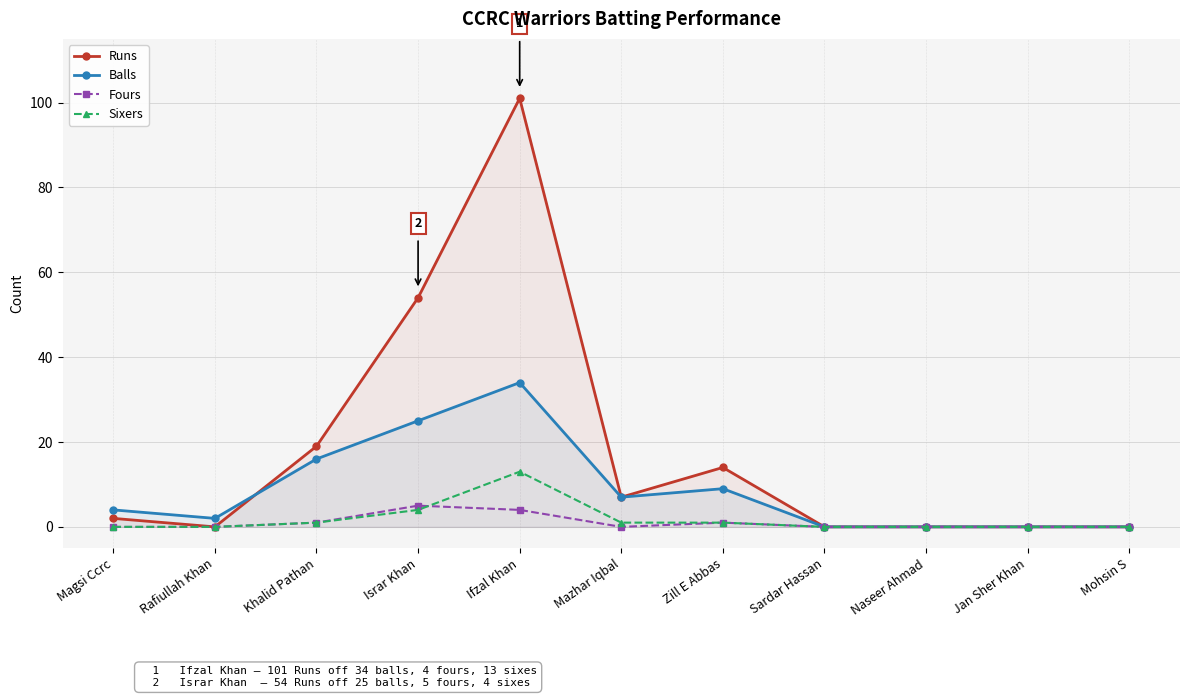

Where is the first local minimum for Fours?

Mazhar Iqbal